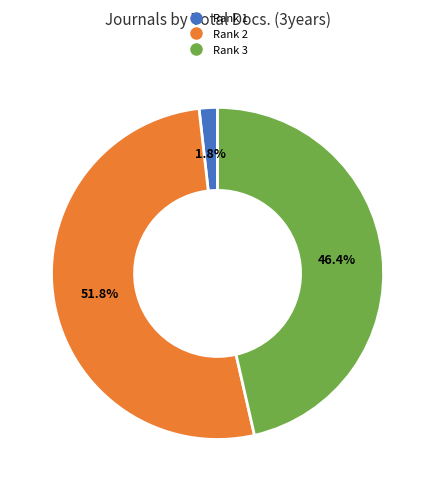

Is there any slice that represents more than half of the pie?

Yes